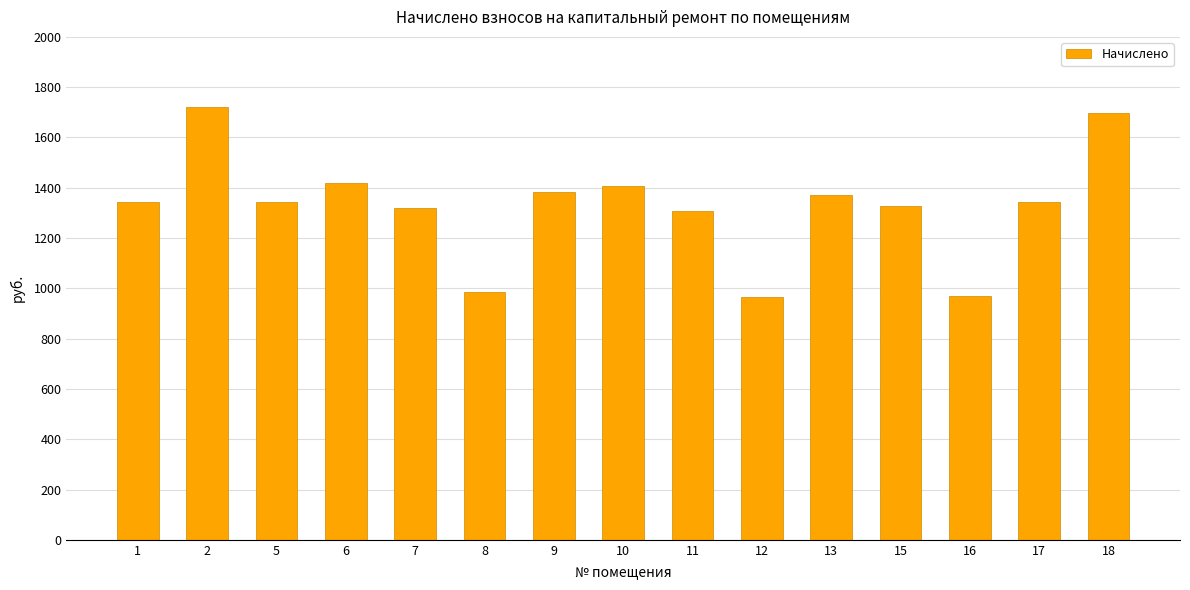

The value at 12 is 309.6. True or false?

False